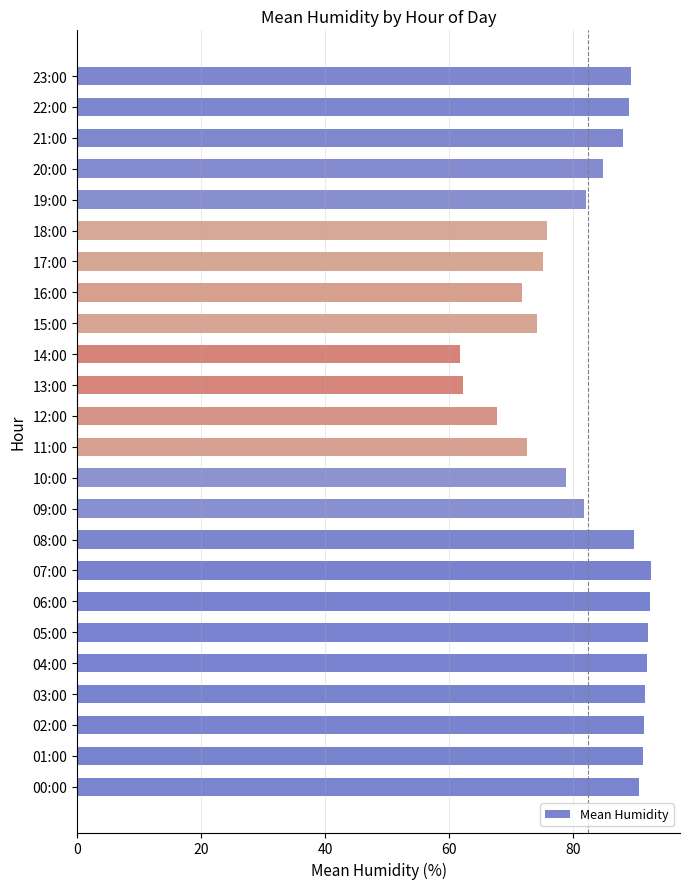

What is the average value?

82.4